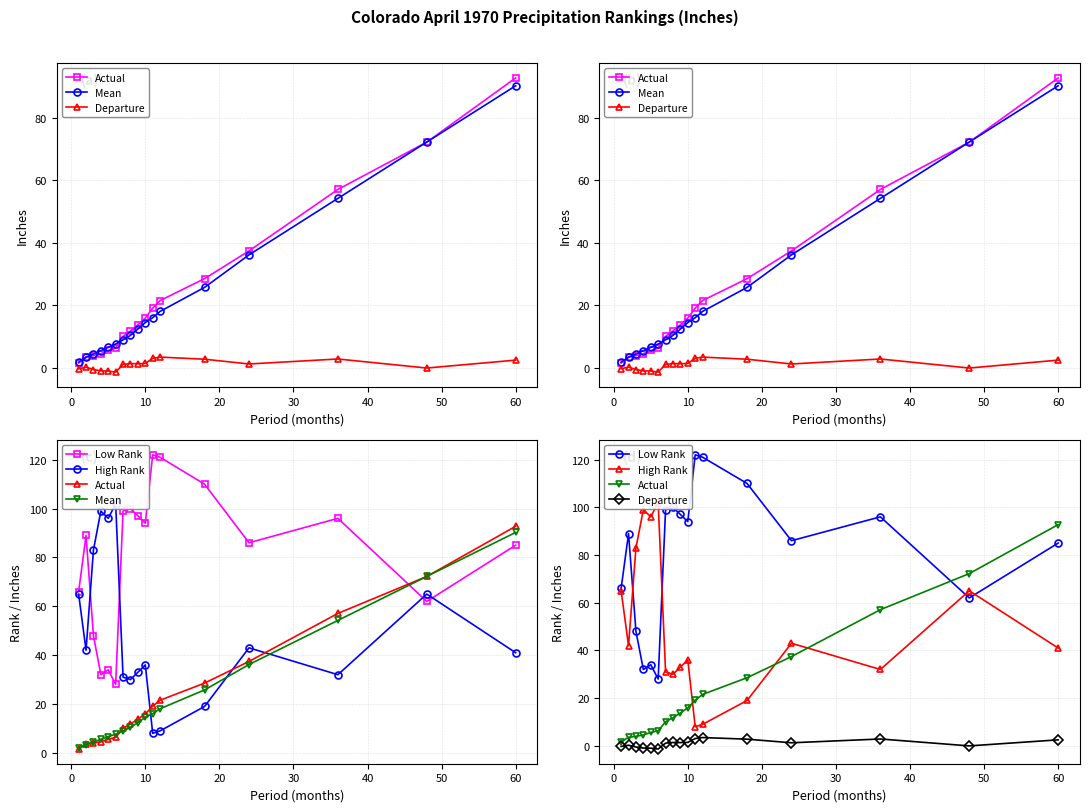

What is the average value of the Low Rank series?

80.5